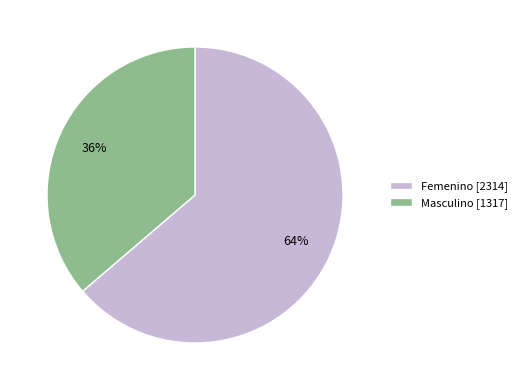

To the nearest percent, what is the average slice percentage?

50%